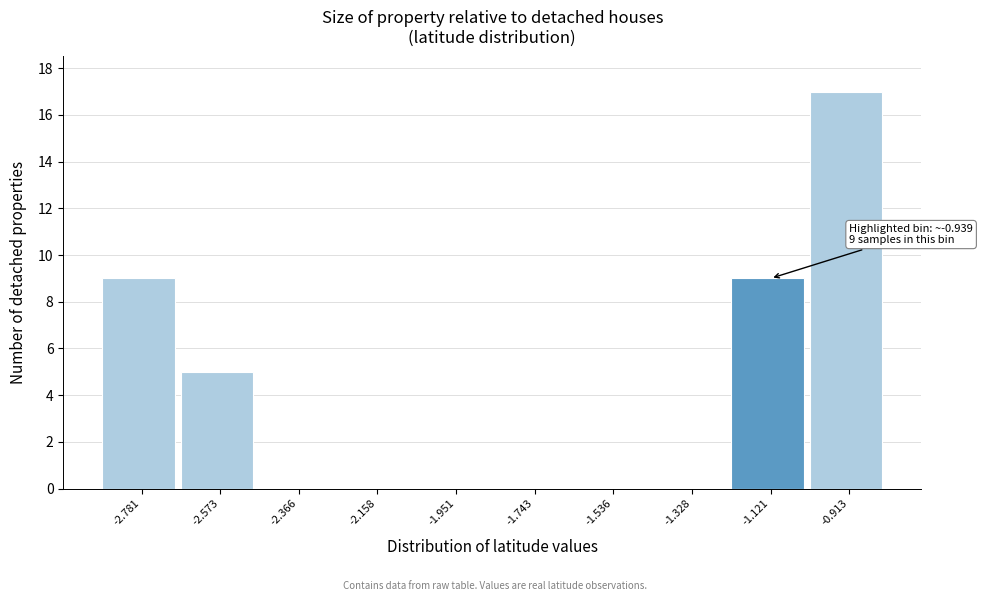

Reading right to left, list all the values displayed in this chart.

-0.913=17	-1.121=9	-1.328=0	-1.536=0	-1.743=0	-1.951=0	-2.158=0	-2.366=0	-2.573=5	-2.781=9